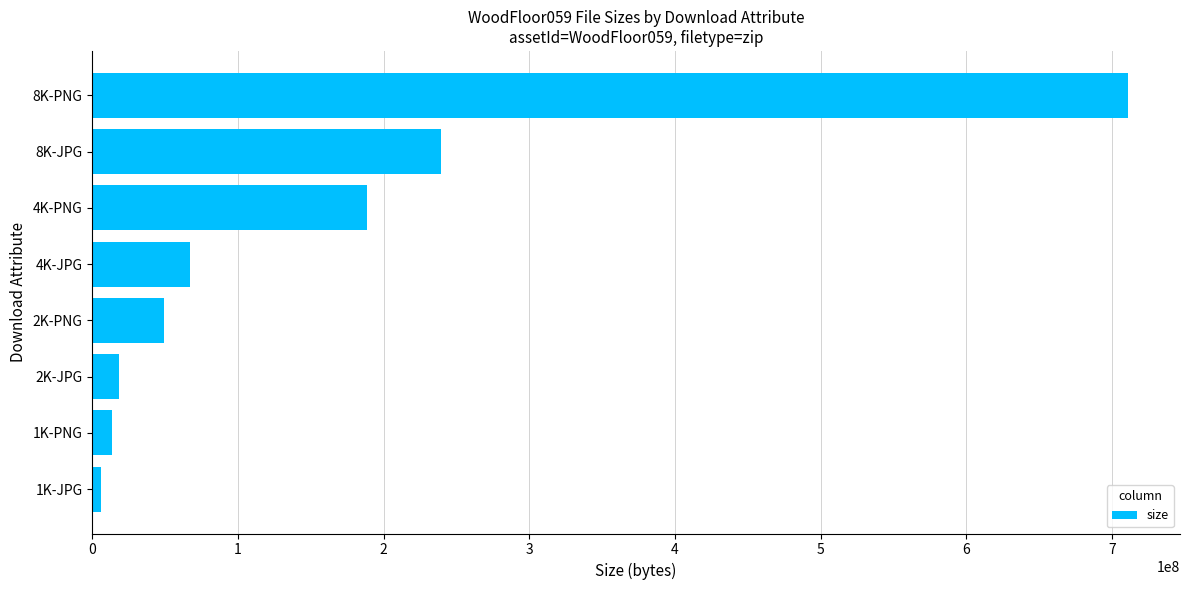

What is the change in value from 4K-PNG to 8K-JPG?

+50327251